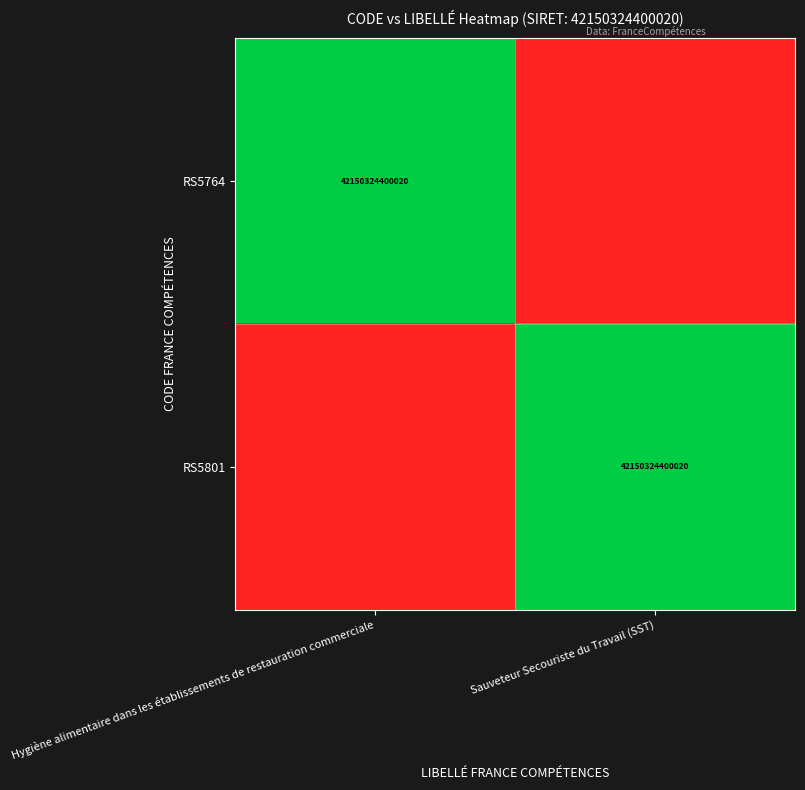

The value of RS5801 at Sauveteur Secouriste du Travail (SST) is 42150324400020. True or false?

True